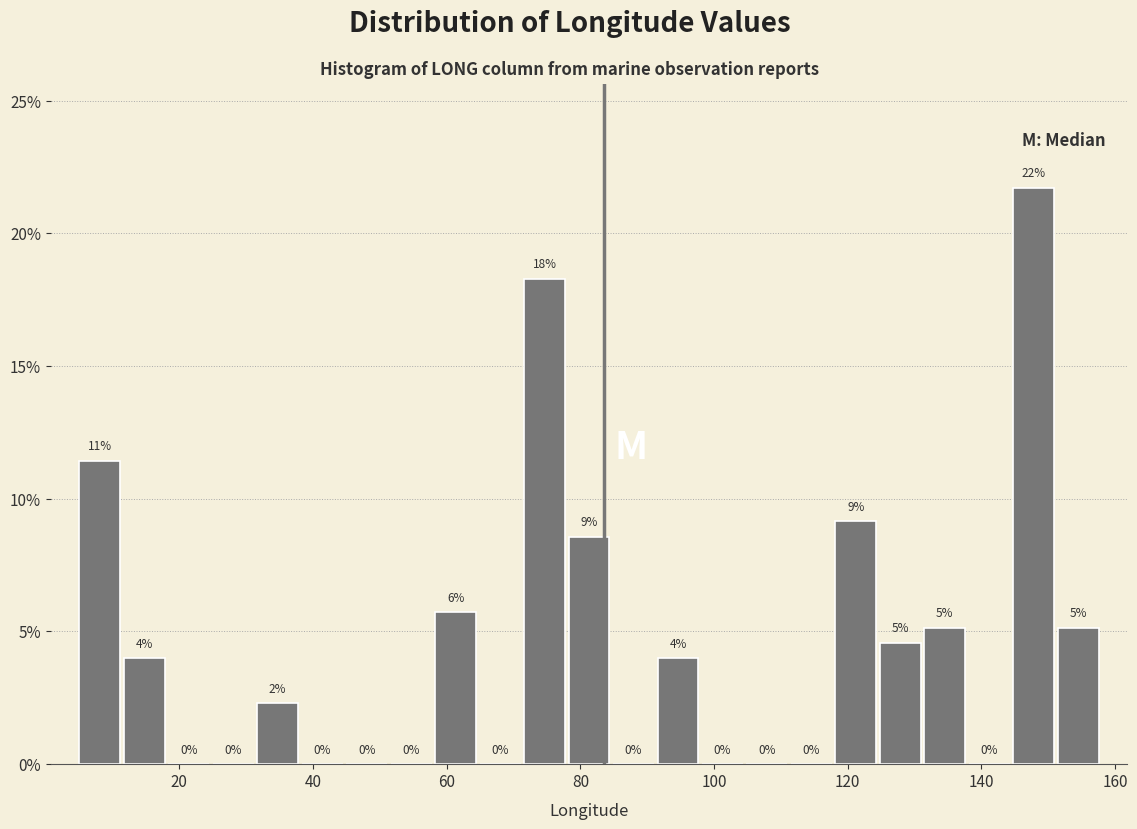

Read against the x-axis, roughly where is the centre of the tallest bar?

148